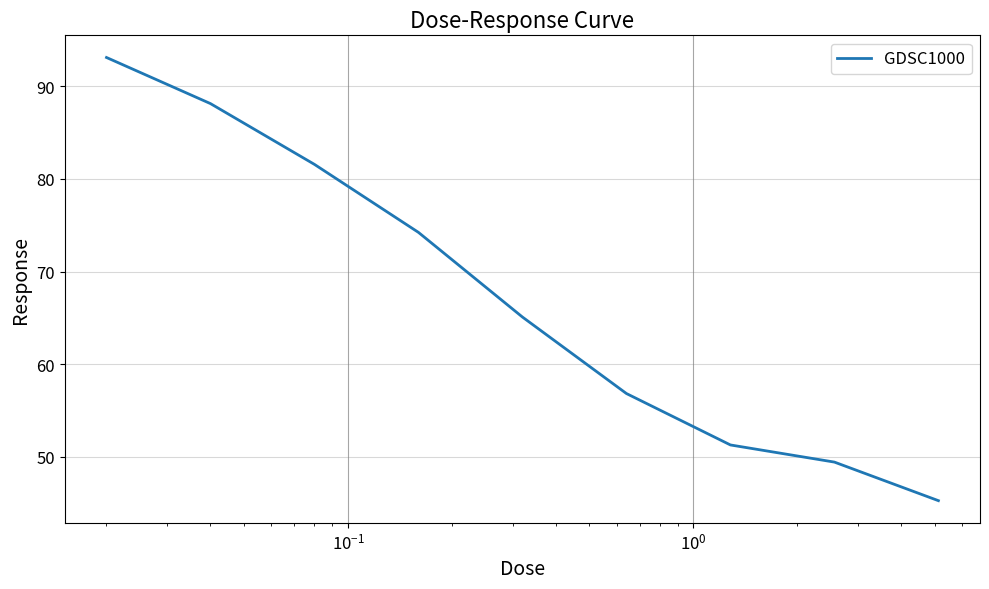

What is the greatest value displayed?

93.1